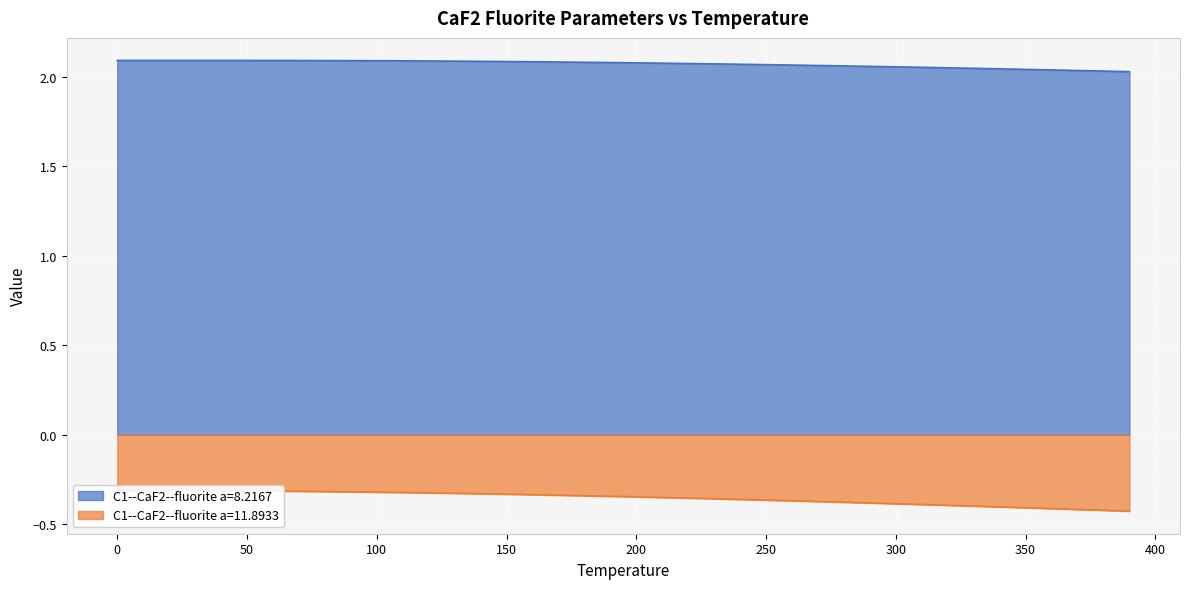

Rank the series at 170 from lowest to highest value.

C1--CaF2--fluorite a=11.8933, C1--CaF2--fluorite a=8.2167